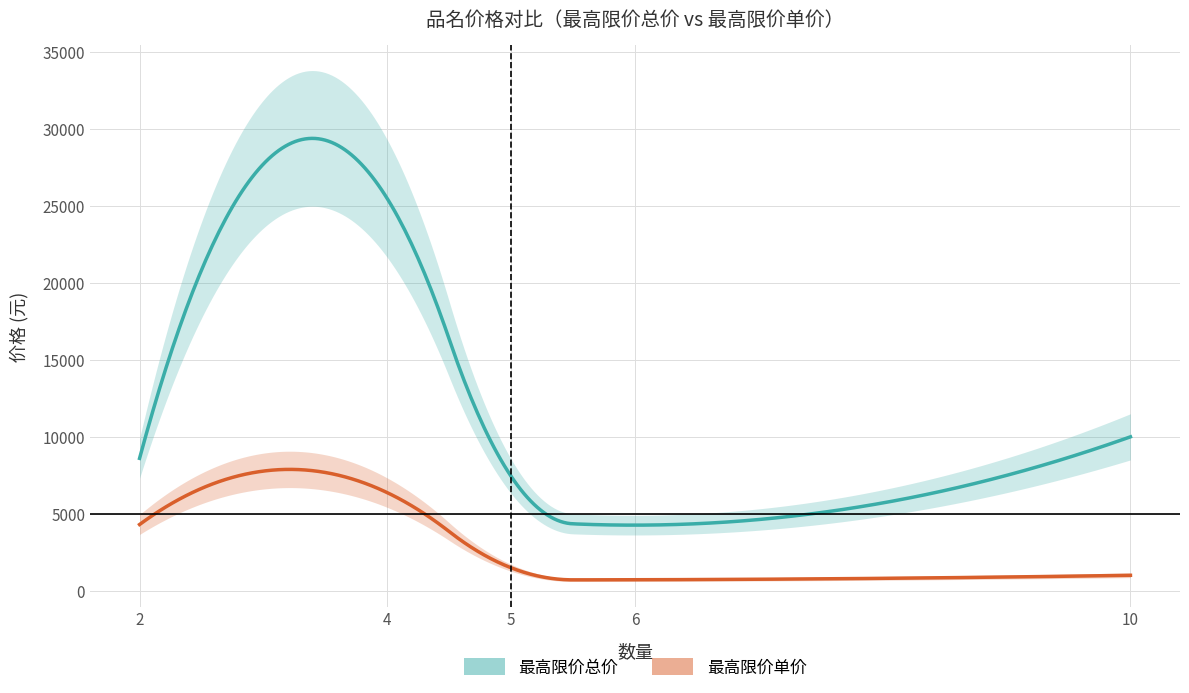

How many distinct data groups are displayed?

2